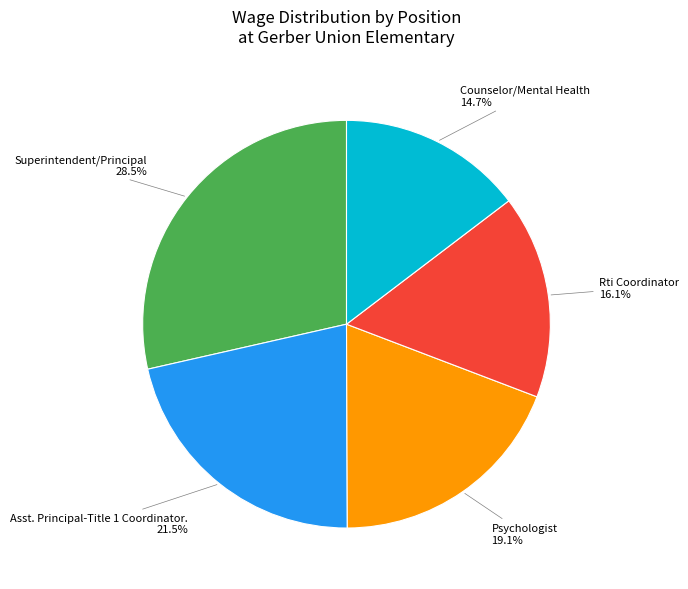

What is the ratio of the value at Psychologist to the value at Asst. Principal-Title 1 Coordinator.?

0.9